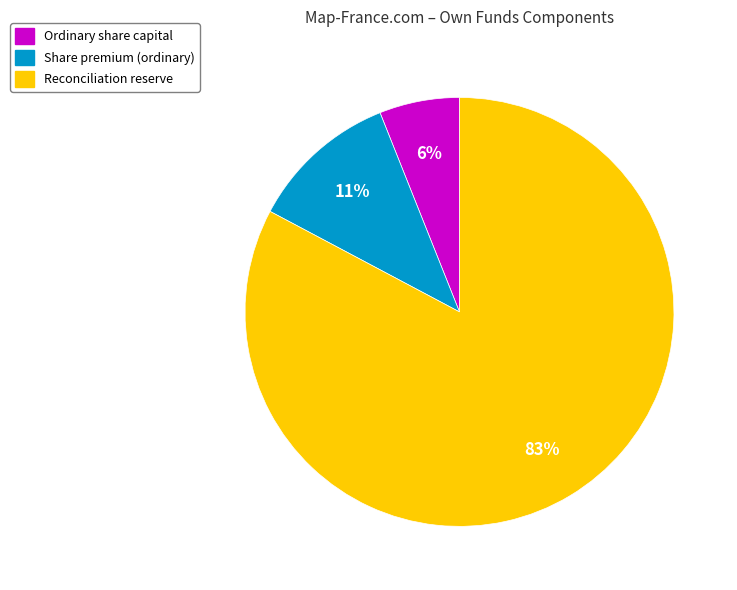

Is there any slice that represents more than half of the pie?

Yes